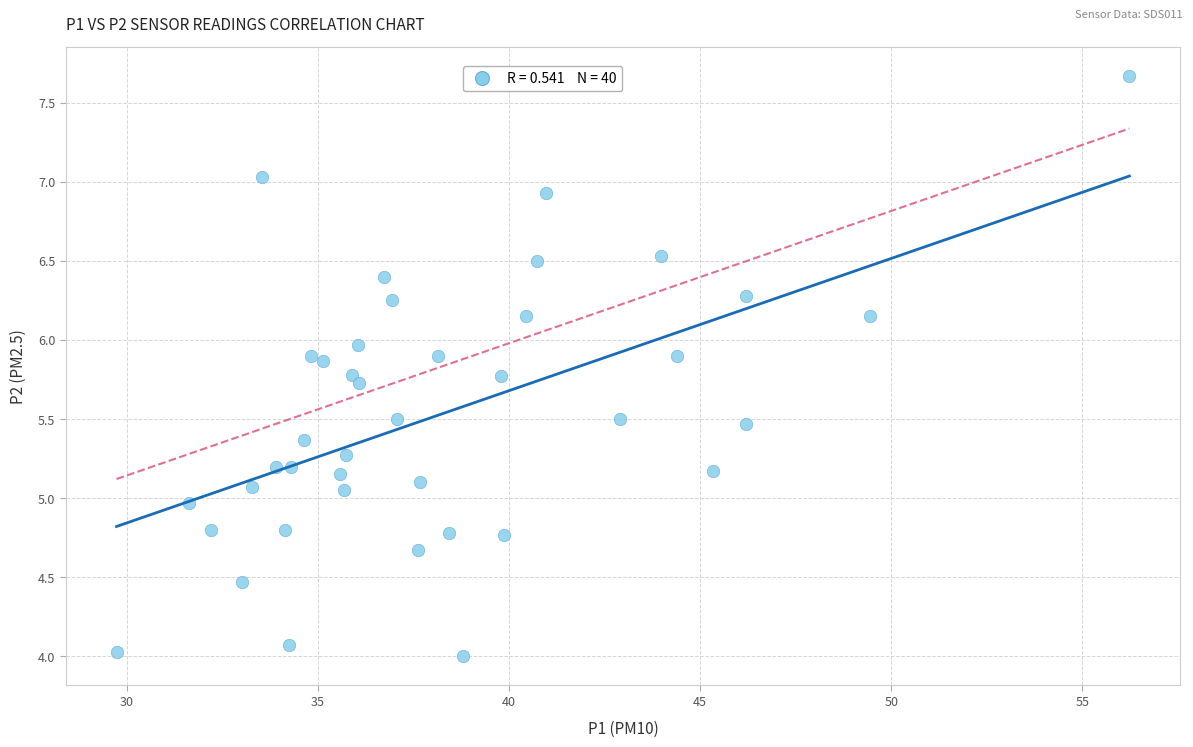

What is the range of X values (max minus min)?

26.5